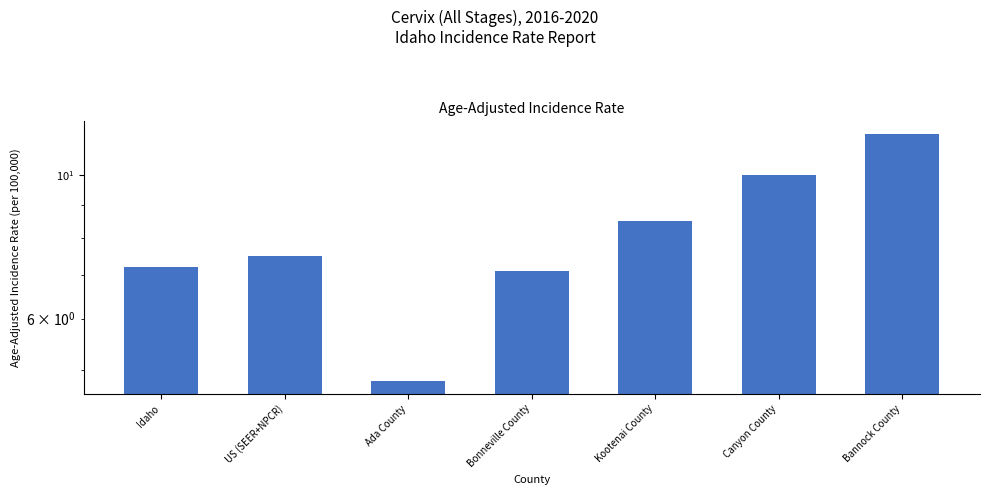

Reading left to right, what are all the values shown in this chart?

7.2	7.5	4.8	7.1	8.5	10.0	11.6